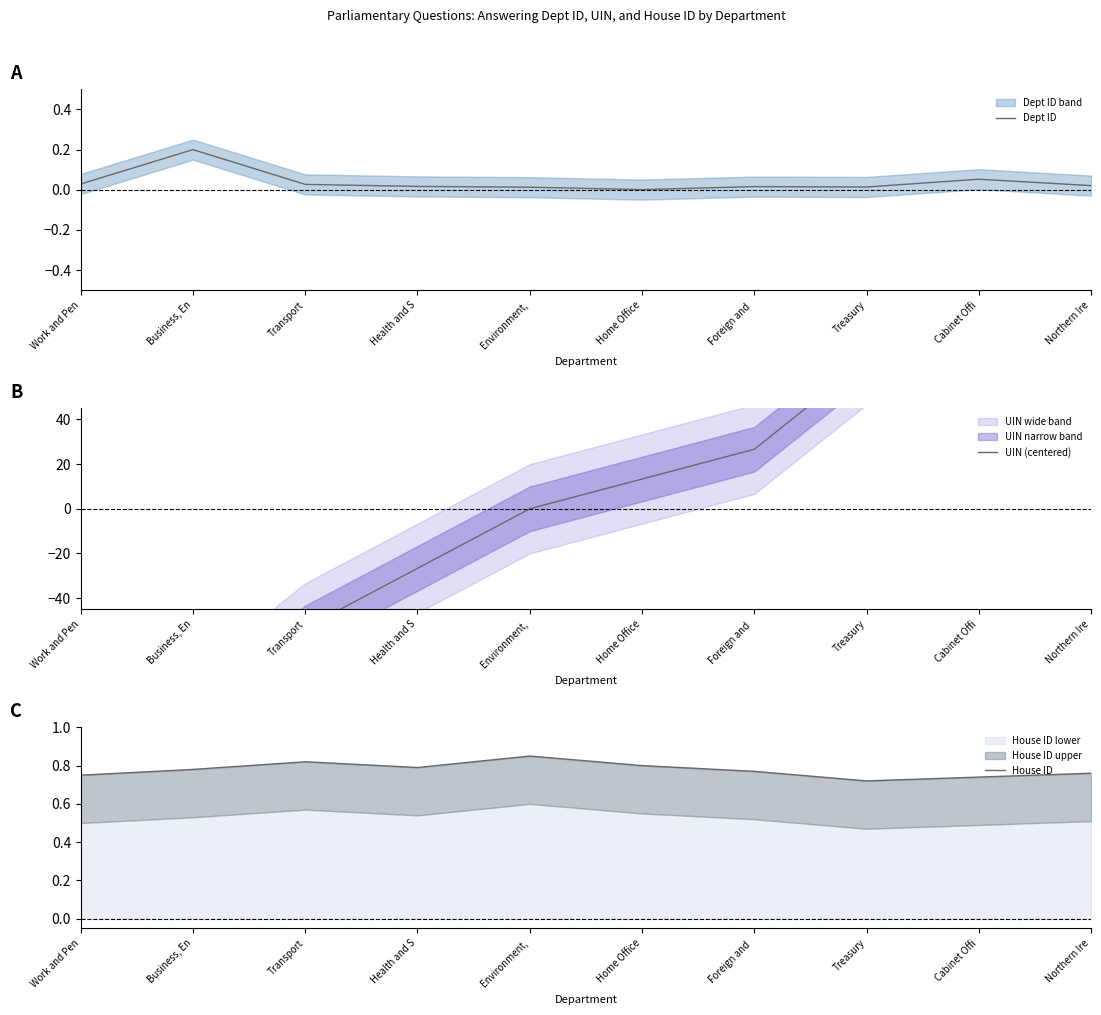

What position from the right is Home Office?

5